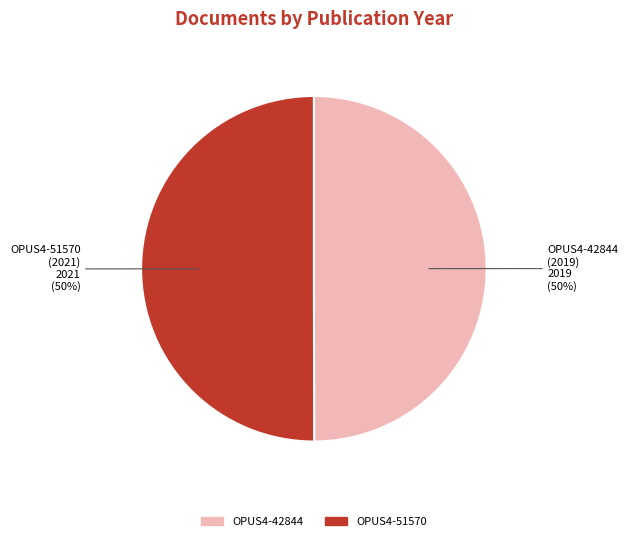

To the nearest percent, what is the average slice percentage?

50%